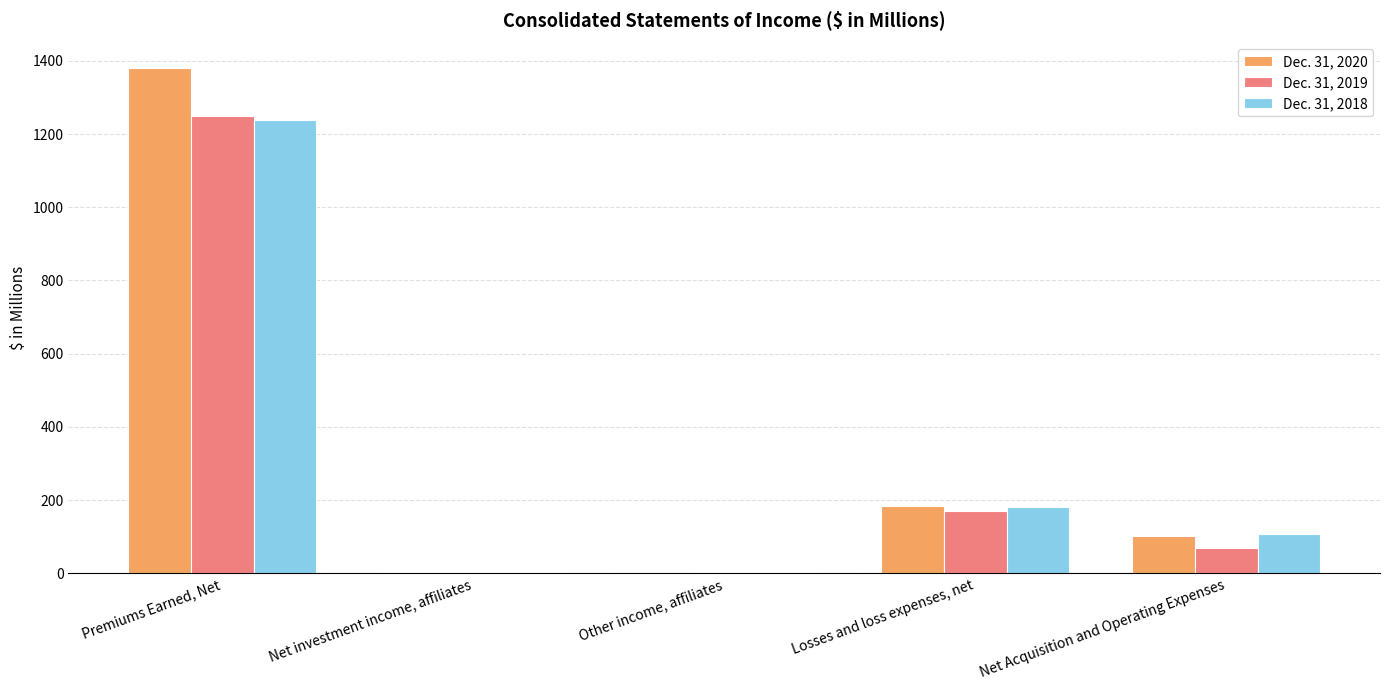

Where is Dec. 31, 2018 nearest to the value 620?

Losses and loss expenses, net